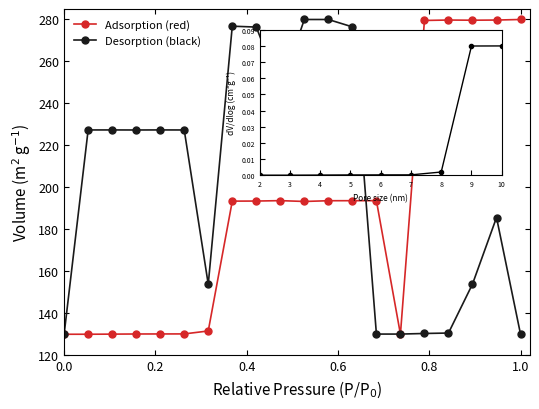

Rank the series by their average value, from highest to lowest.

Desorption (black), Adsorption (red)